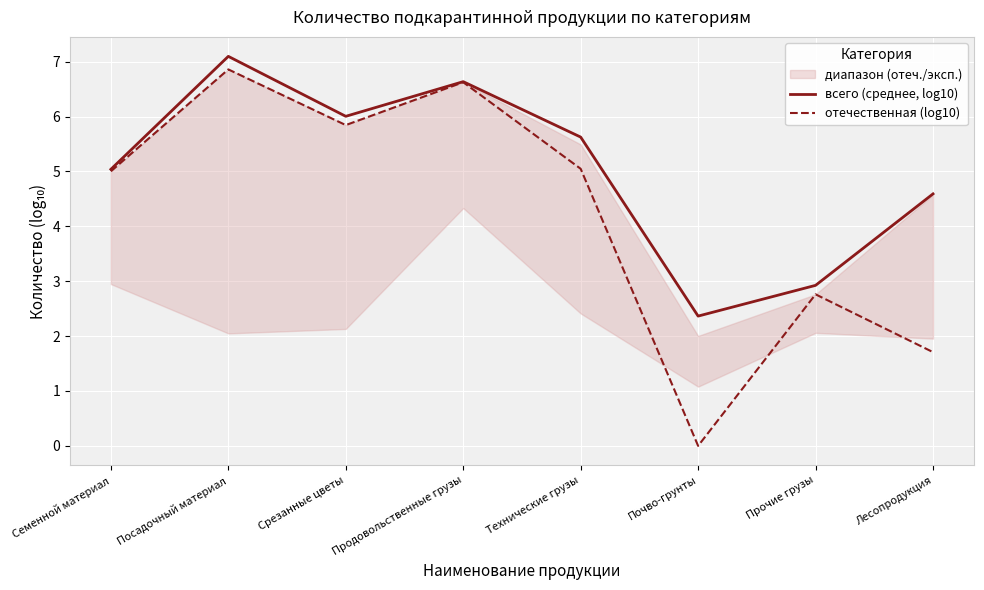

Which label corresponds to the smallest value in the chart?

Почво-грунты